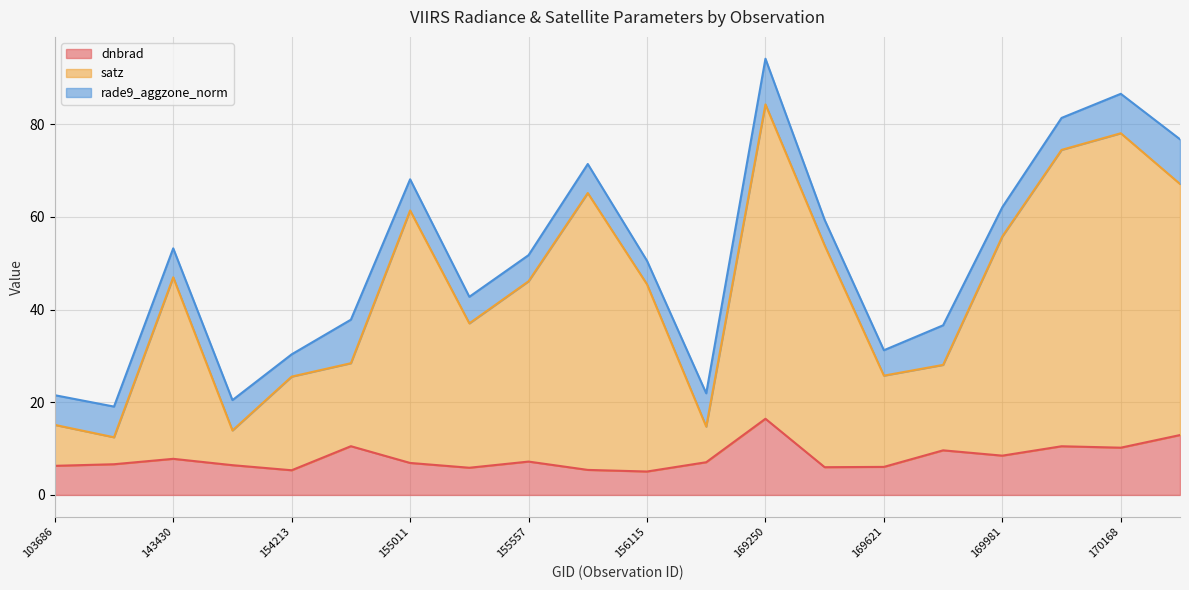

What is the minimum value for dnbrad?

5.1